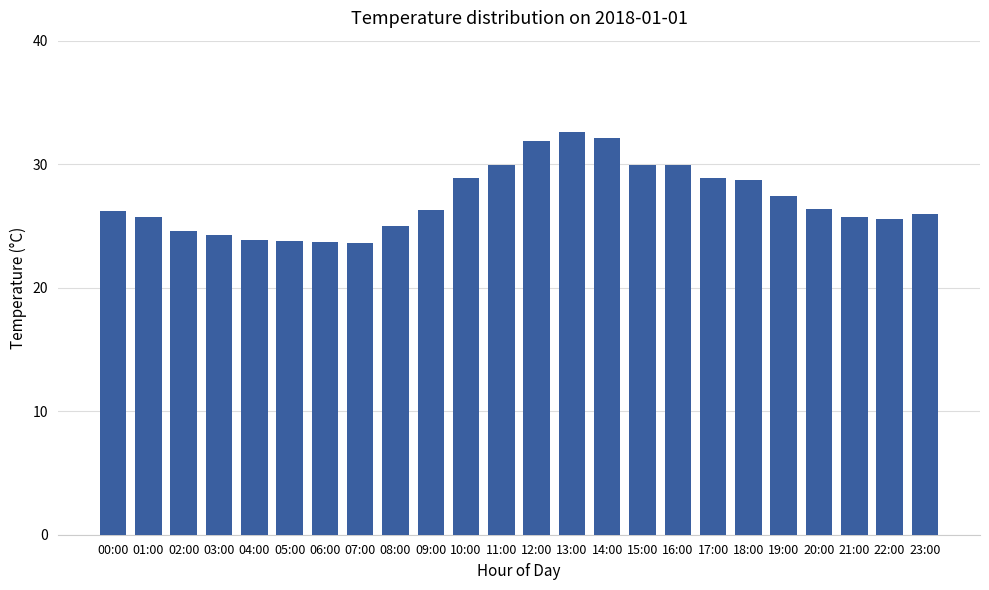

What is the greatest value displayed?

32.6